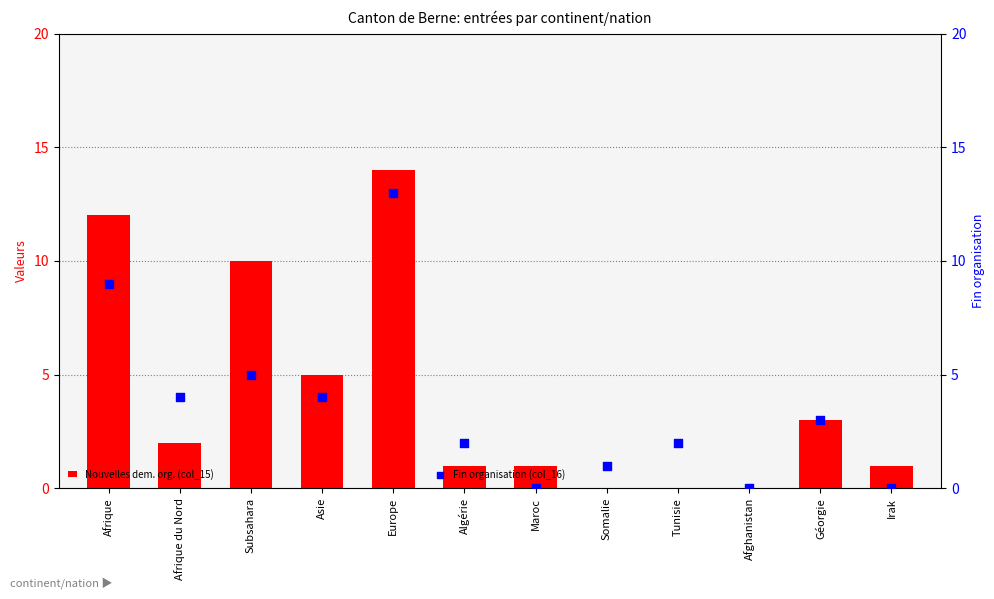

At how many categories does at least one series exceed 9?

3